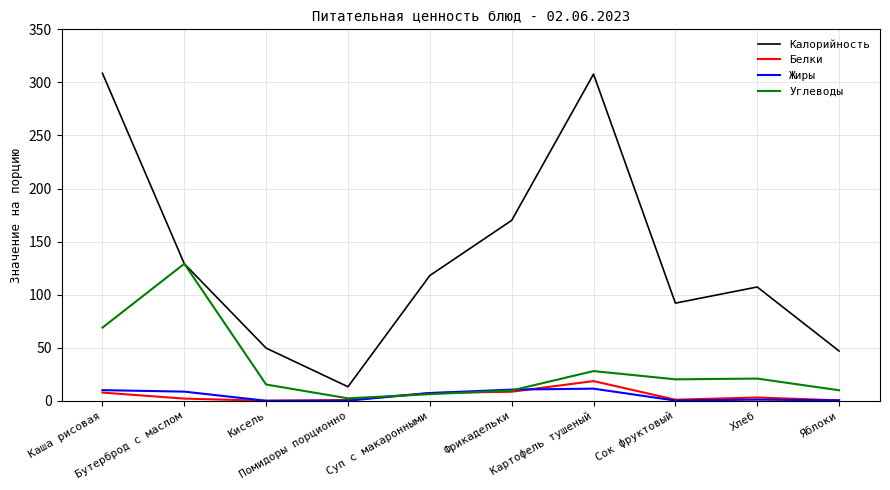

How many lines are shown in the chart?

4